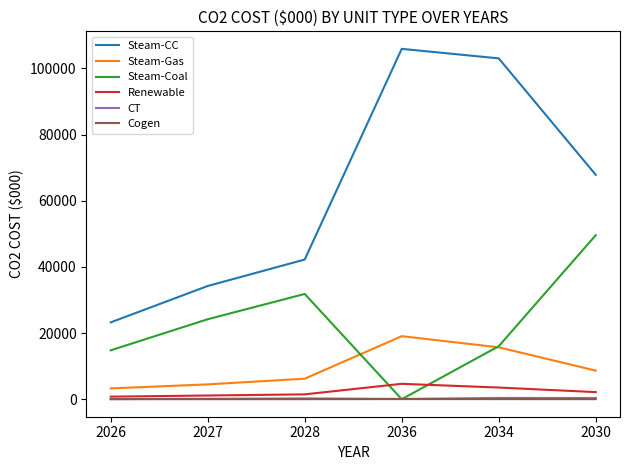

What is the difference between the highest and lowest values at 2034?

102993.3